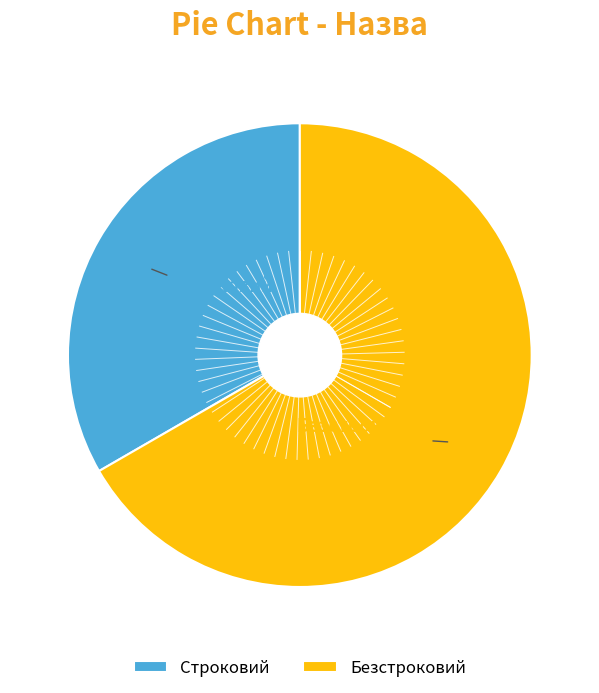

How many segments does this pie chart have?

2